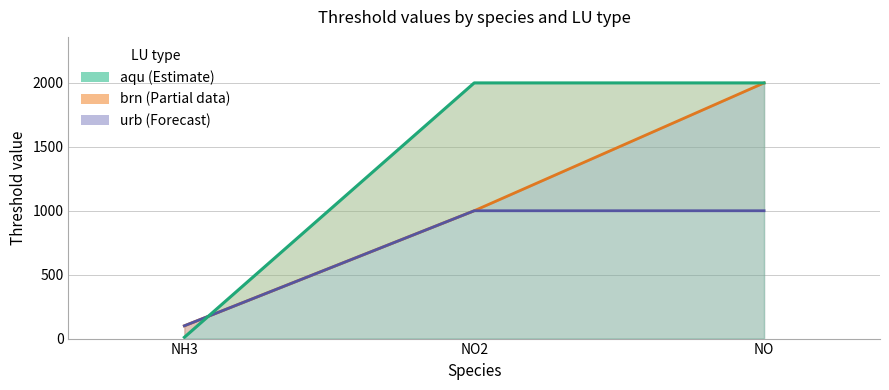

Which label corresponds to the smallest value in the chart?

NH3